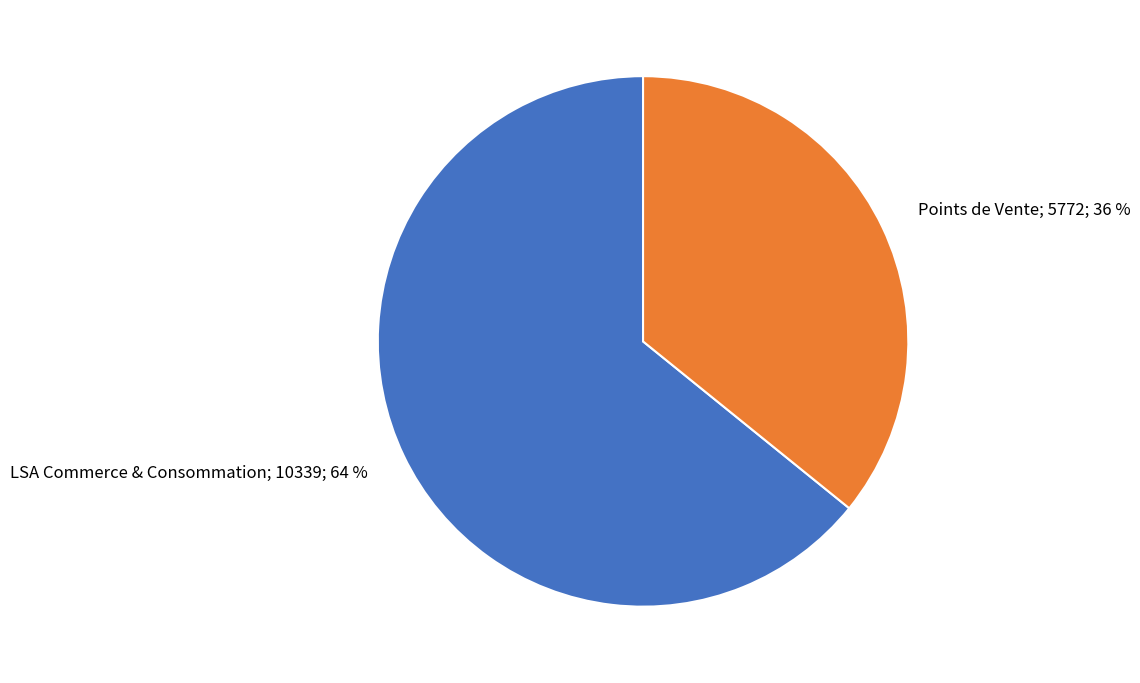

The LSA Commerce & Consommation slice represents 54% of the pie. True or false?

False